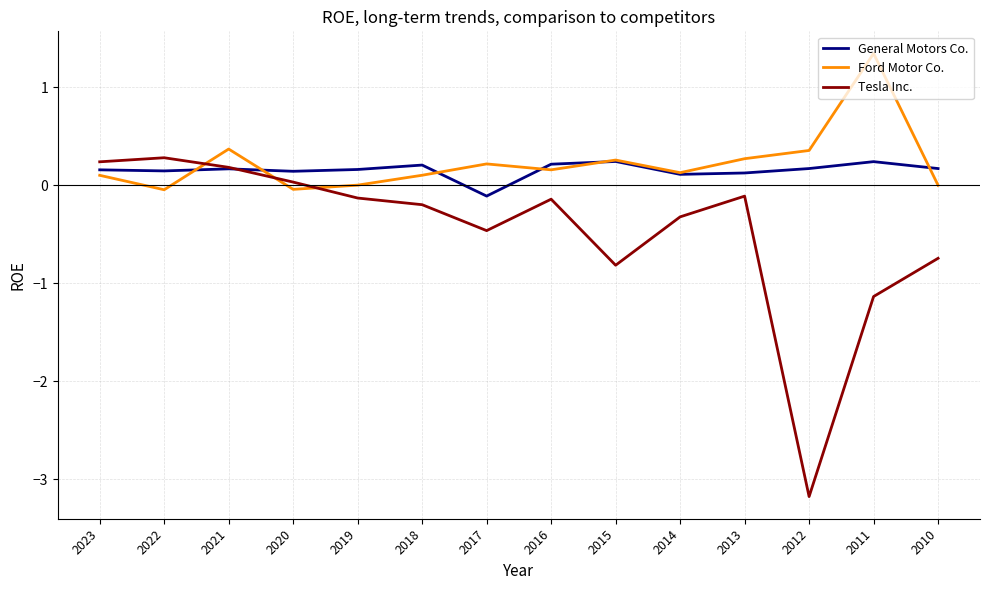

At which category is the sum across all series the highest?

2021